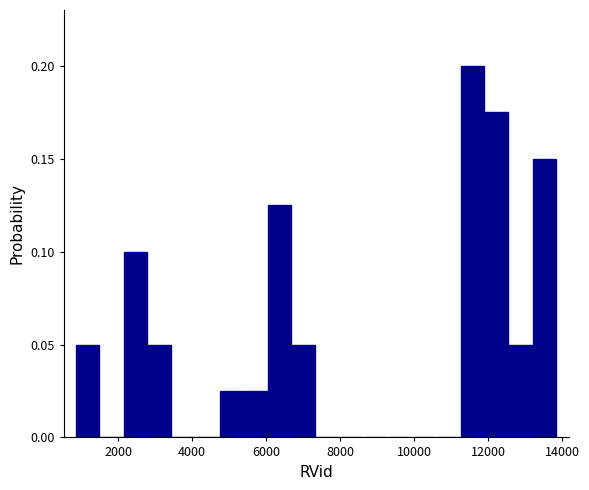

Read against the x-axis, roughly where is the centre of the tallest bar?

11600